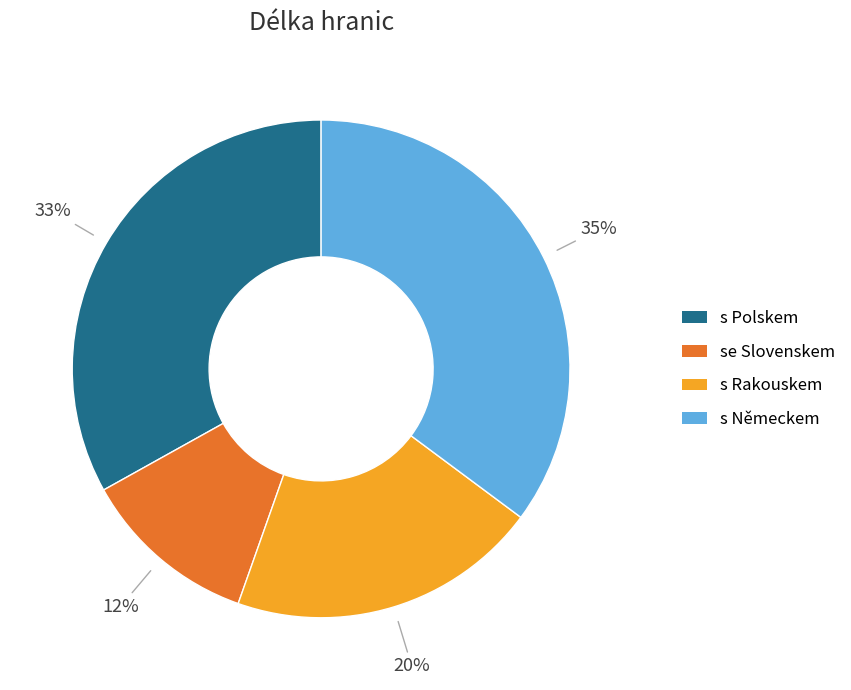

What percentage is the s Německem slice, to the nearest percent?

35%